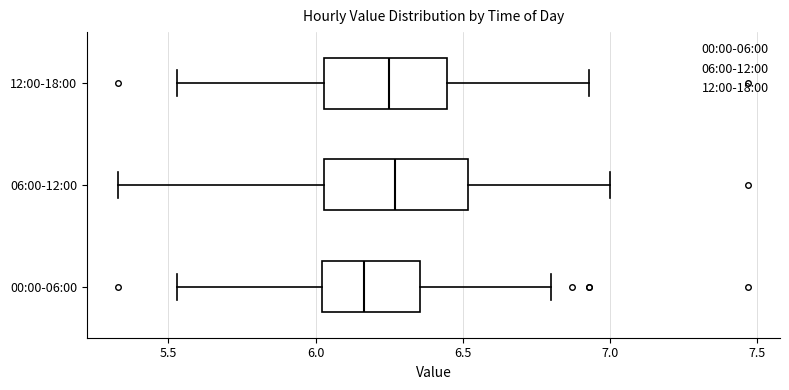

Where is the right edge of the box for 00:00-06:00 on the x-axis? The values are not printed on the chart, so give them approximately, as read against the axis.

6.35